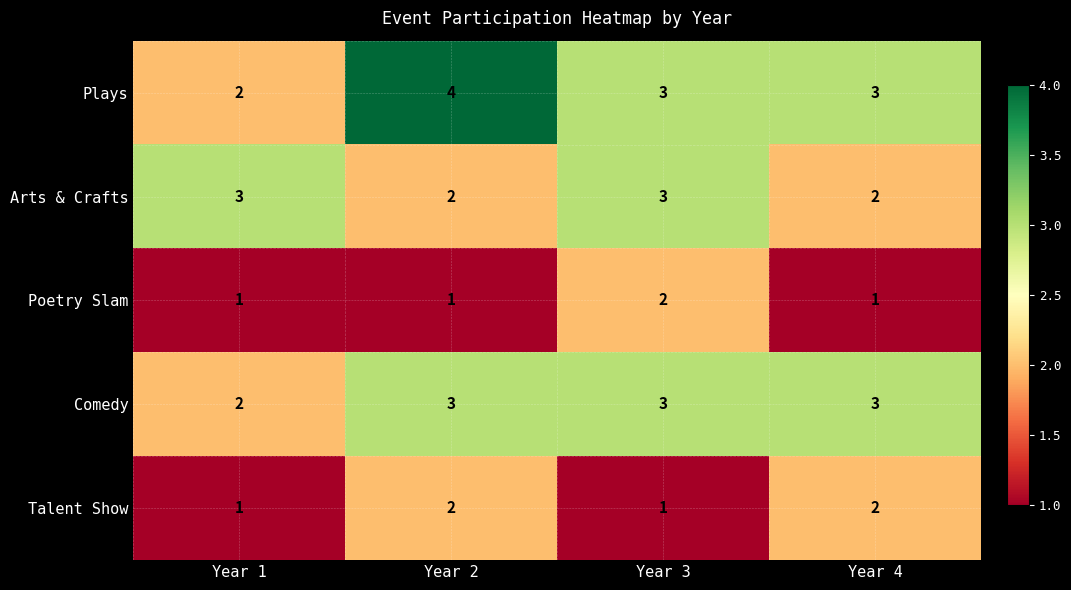

What is the sum of all Poetry Slam values?

5